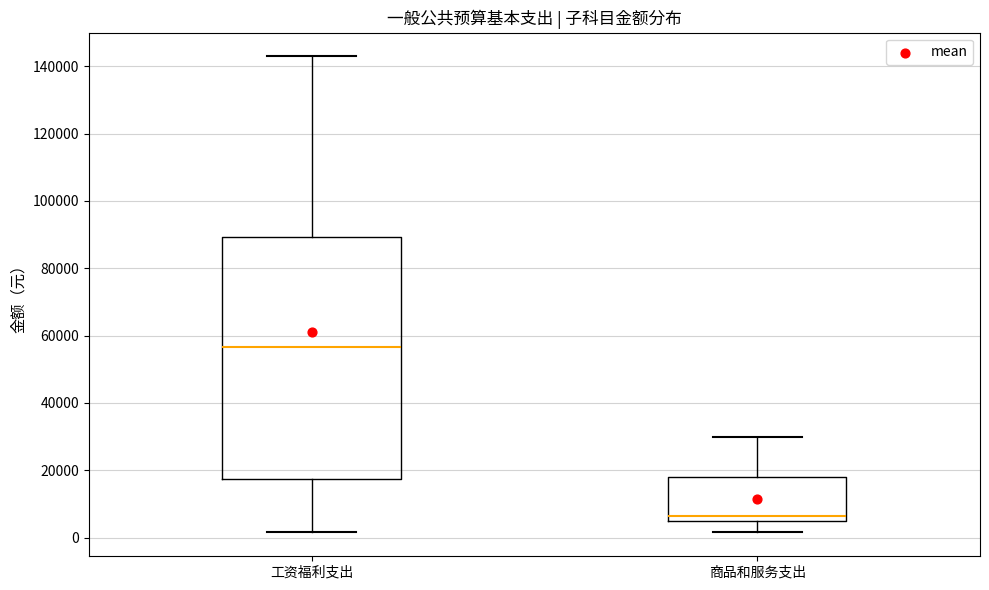

Which box is the tallest, from its lower edge to its upper edge?

工资福利支出